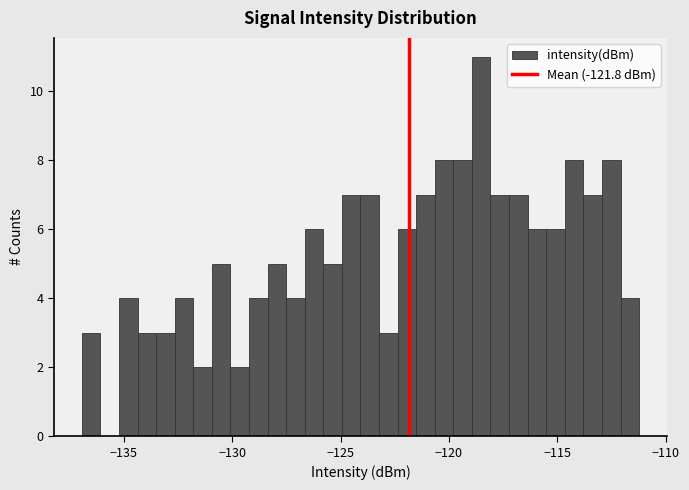

Read against the x-axis, roughly where is the centre of the tallest bar?

-118.5